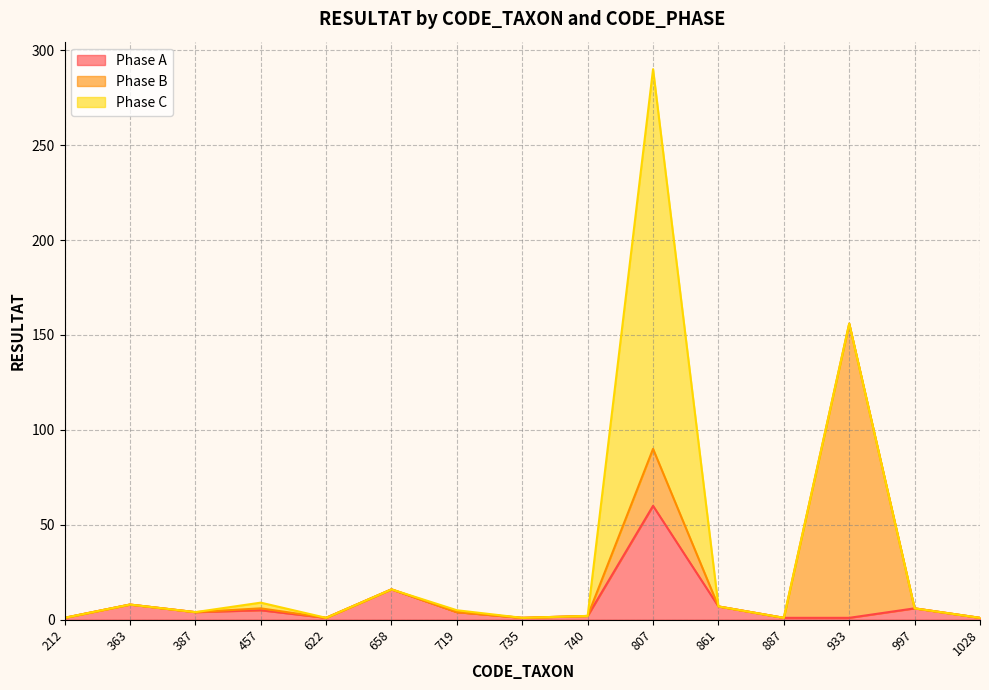

Is the value of Phase C at 997 greater than the value of Phase A at 363?

No